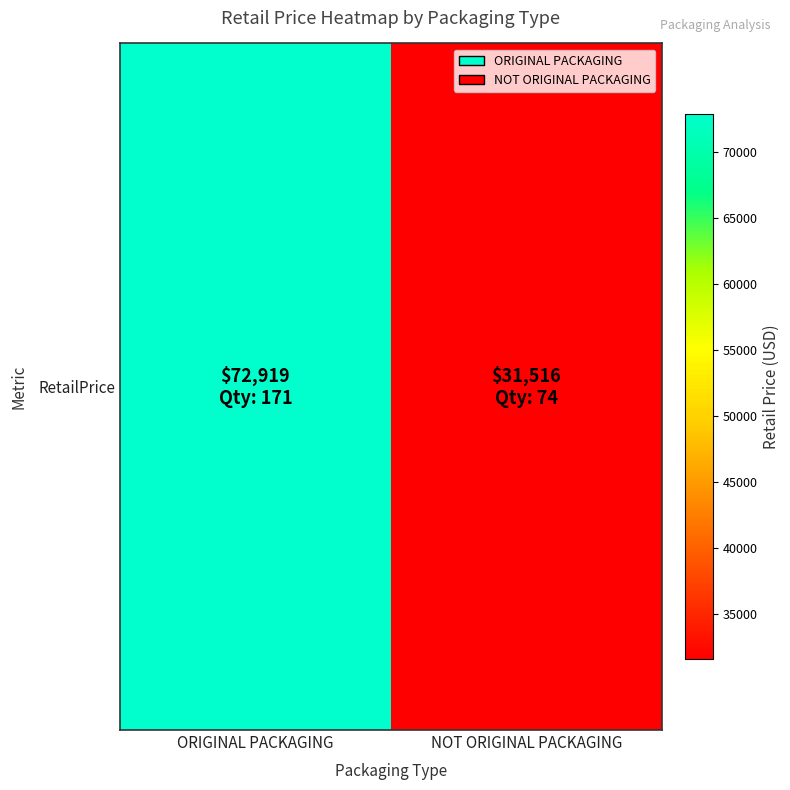

What is the difference between the values at NOT ORIGINAL PACKAGING and ORIGINAL PACKAGING?

41403